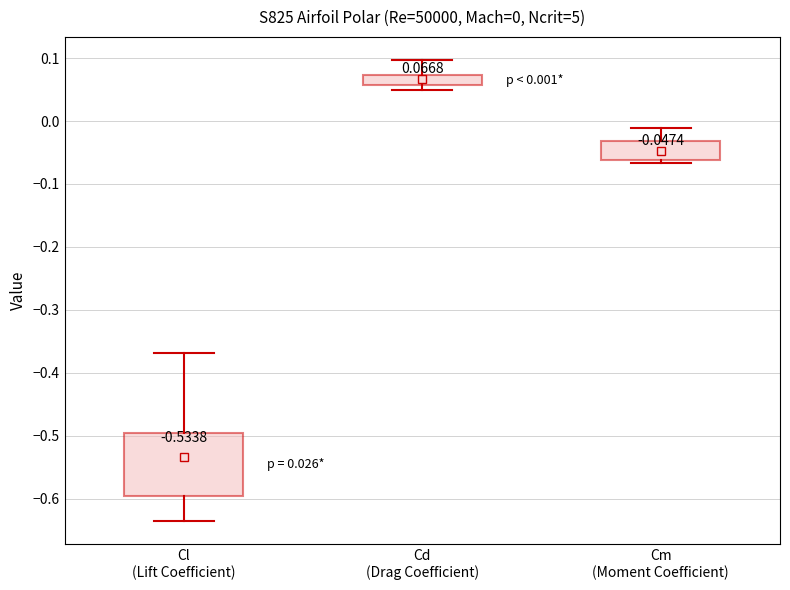

Comparing the boxes themselves (not the whiskers), which one is the tallest?

Cl (Lift Coefficient)